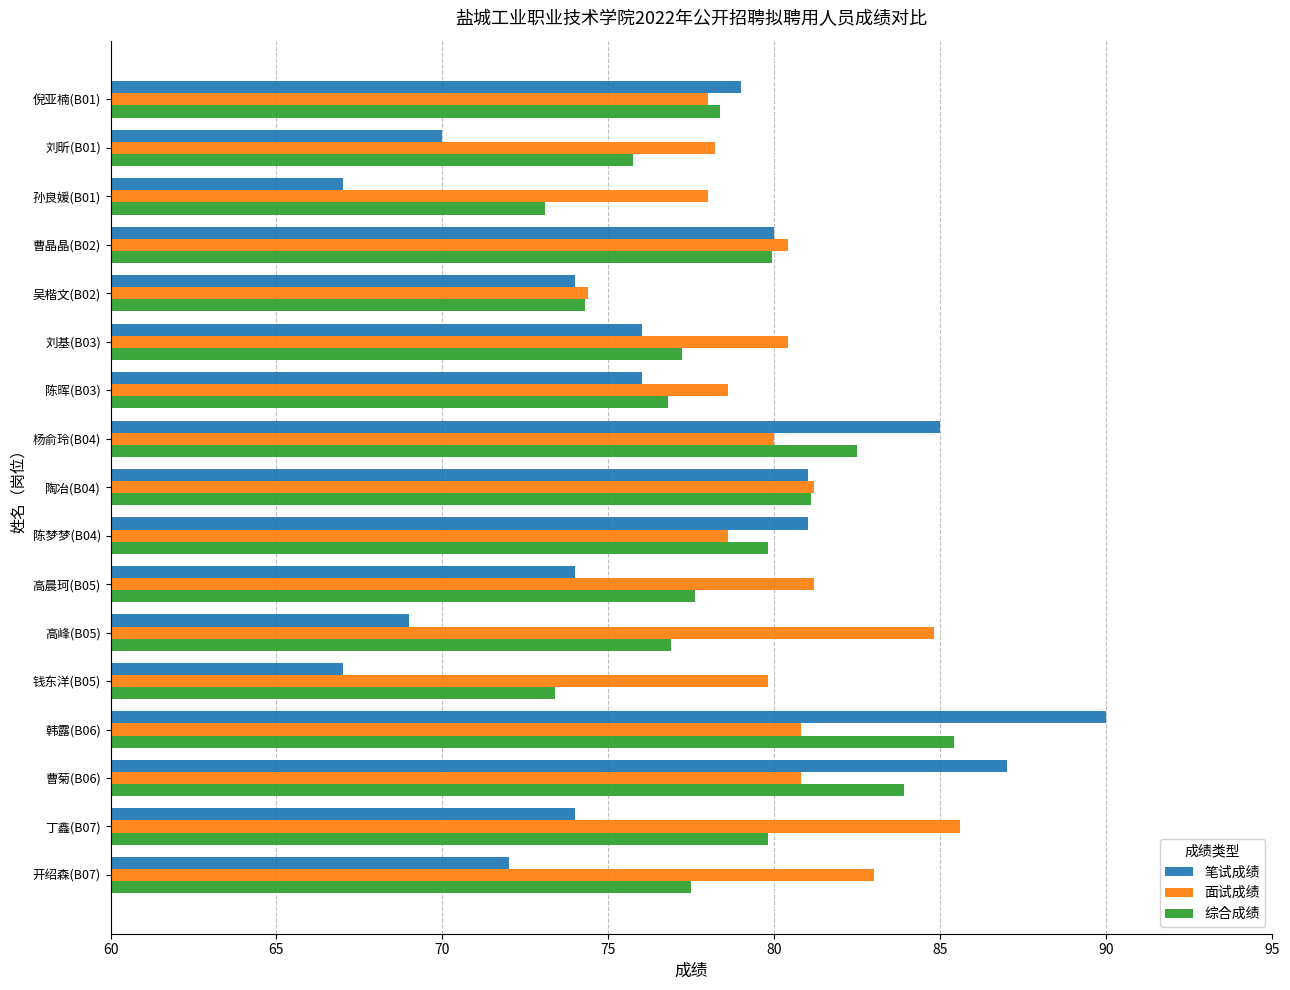

List the series in order of their overall mean, lowest first.

笔试成绩, 综合成绩, 面试成绩